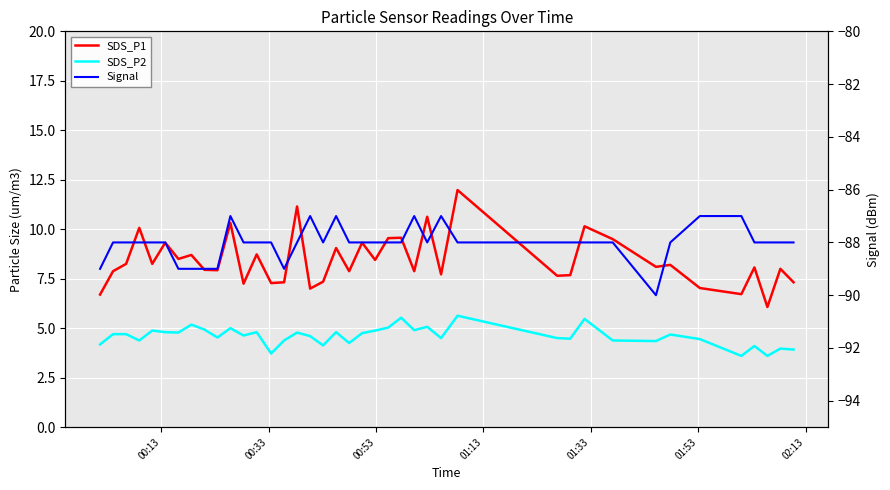

List the series in order of their peak value, lowest first.

Signal, SDS_P2, SDS_P1